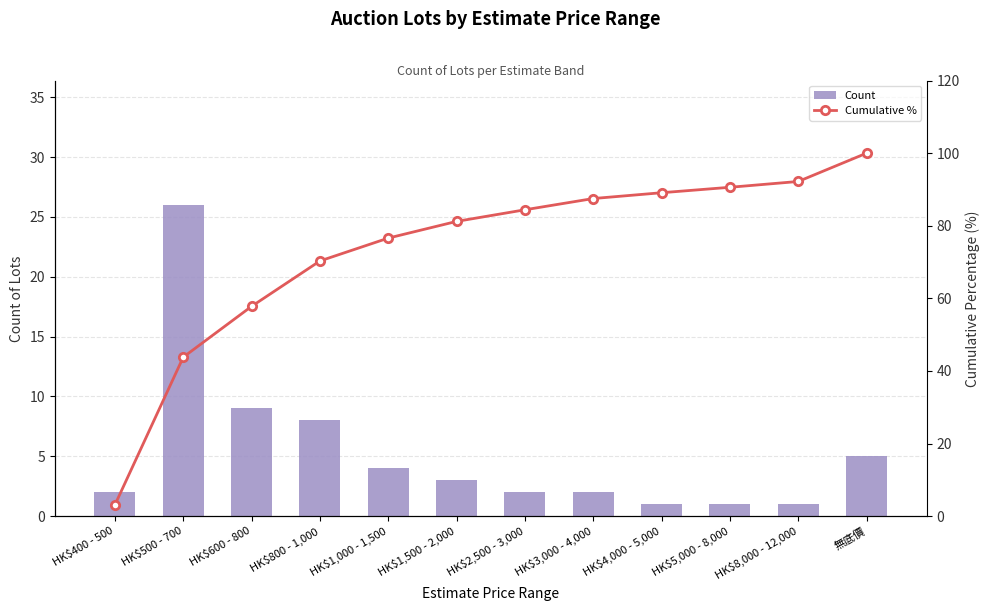

What is the difference between the Cumulative % values at HK$400 - 500 and HK$800 - 1,000?

67.2